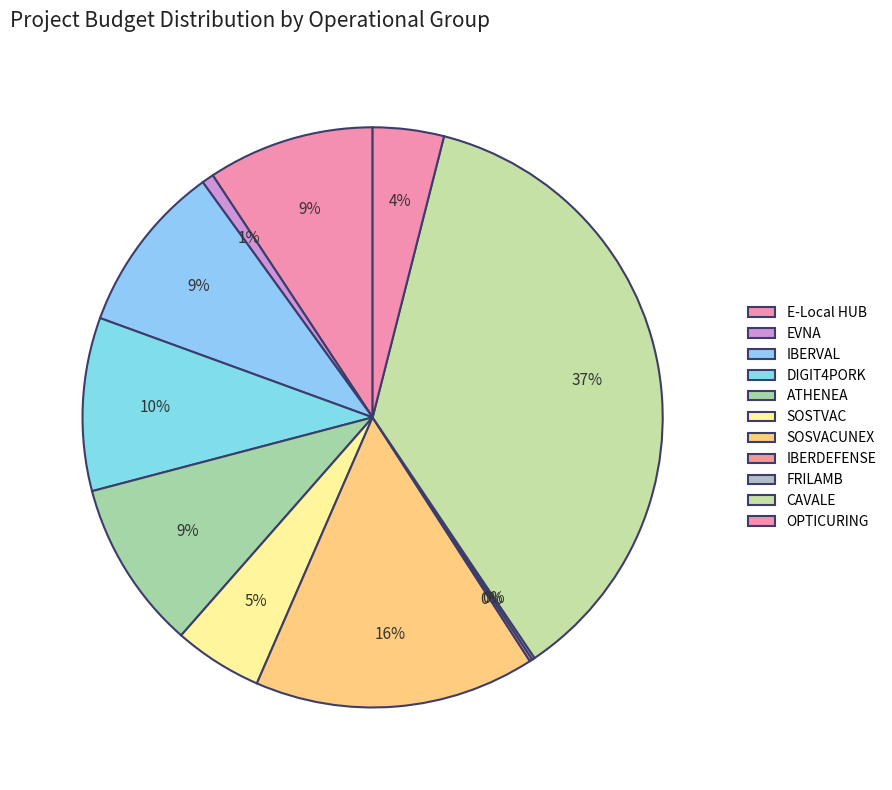

To the nearest percent, what portion does SOSTVAC represent?

5%